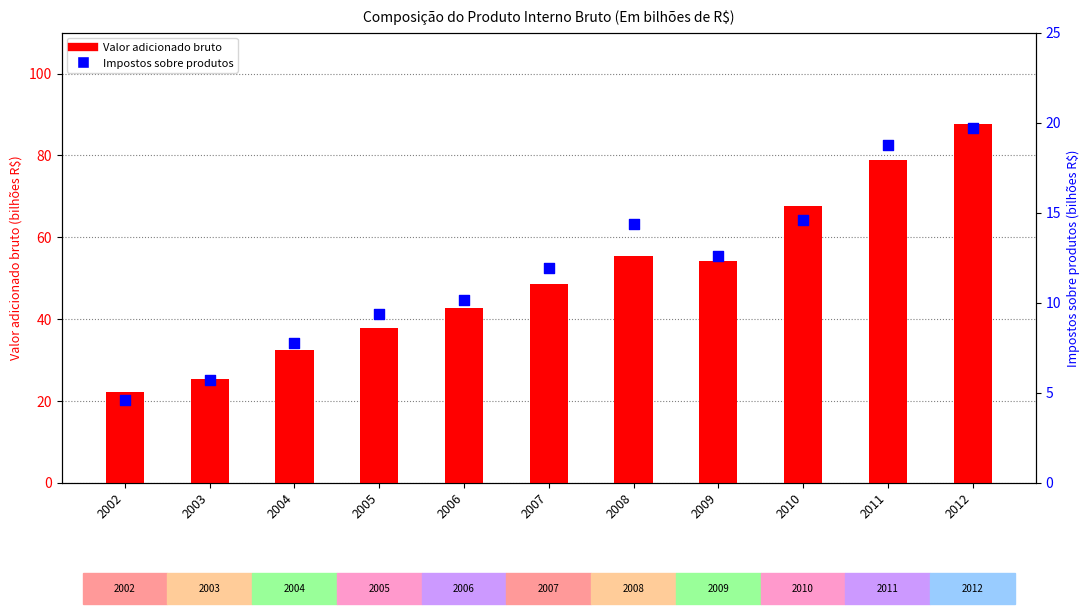

What are all the series names shown in the legend?

Valor adicionado bruto, Impostos sobre produtos